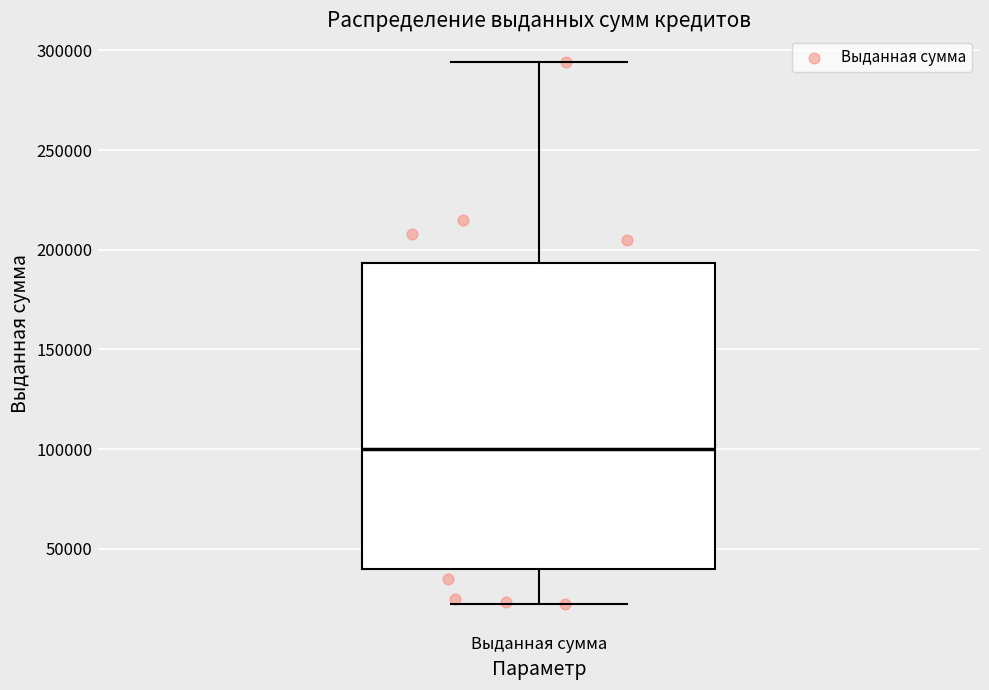

Read this box plot against the y-axis: the position of the median line, the range covered by the box, and the ends of both whiskers. The values are not printed on the chart, so give them approximately, as read against the axis.

median 100000, box 40000 to 195000, whiskers 20000 to 295000